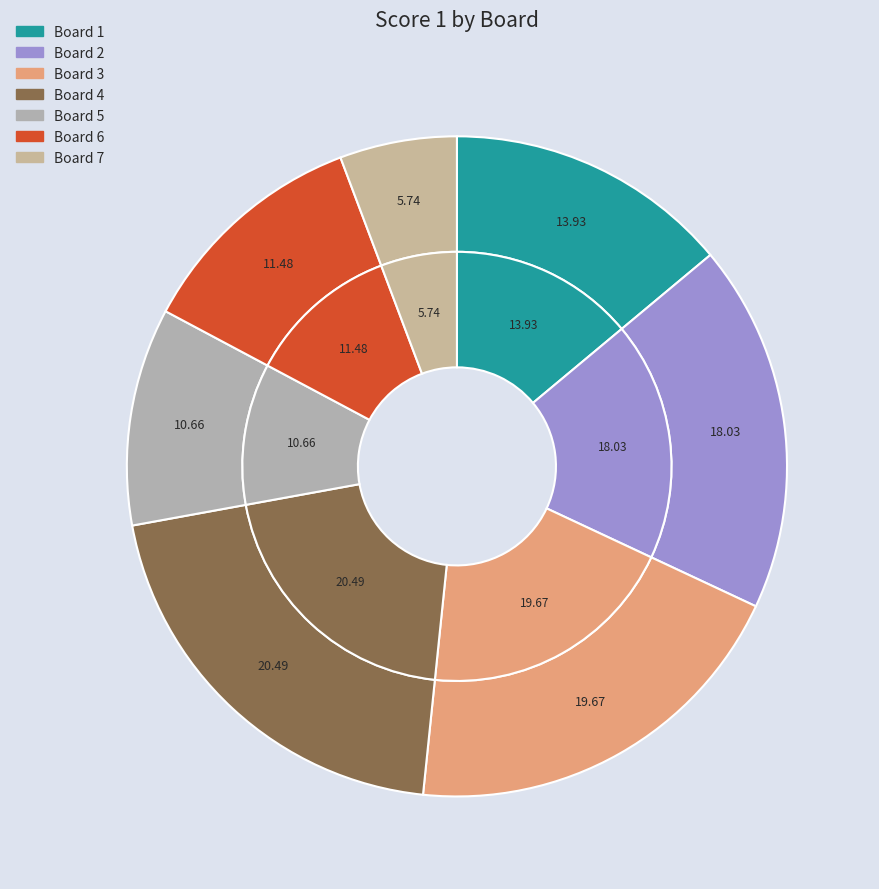

Is there a majority slice in this chart?

No